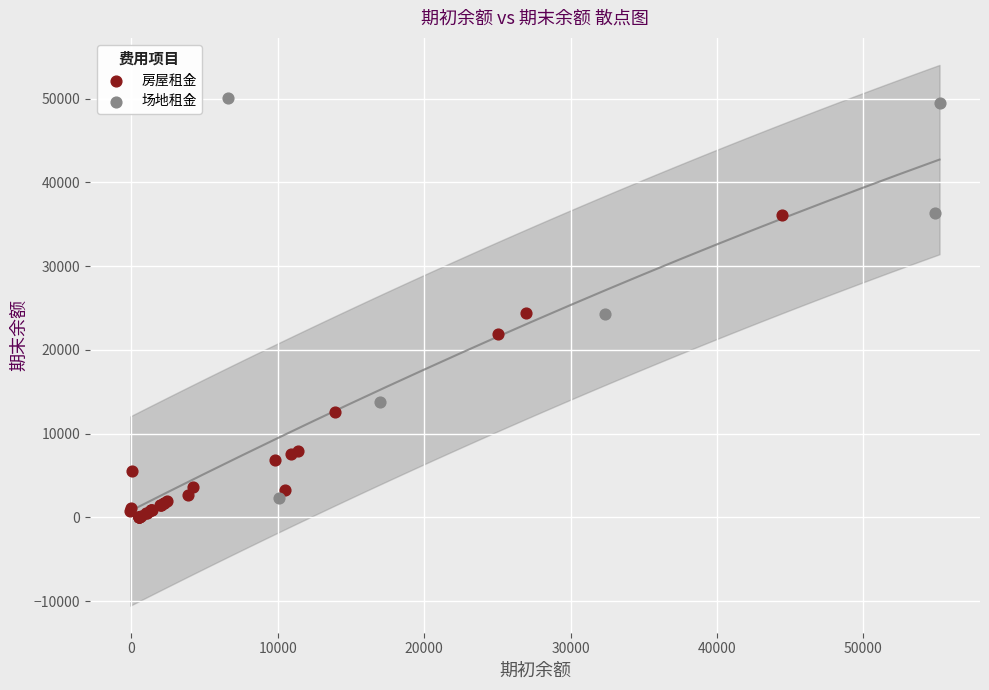

Which series reaches the minimum Y coordinate?

房屋租金